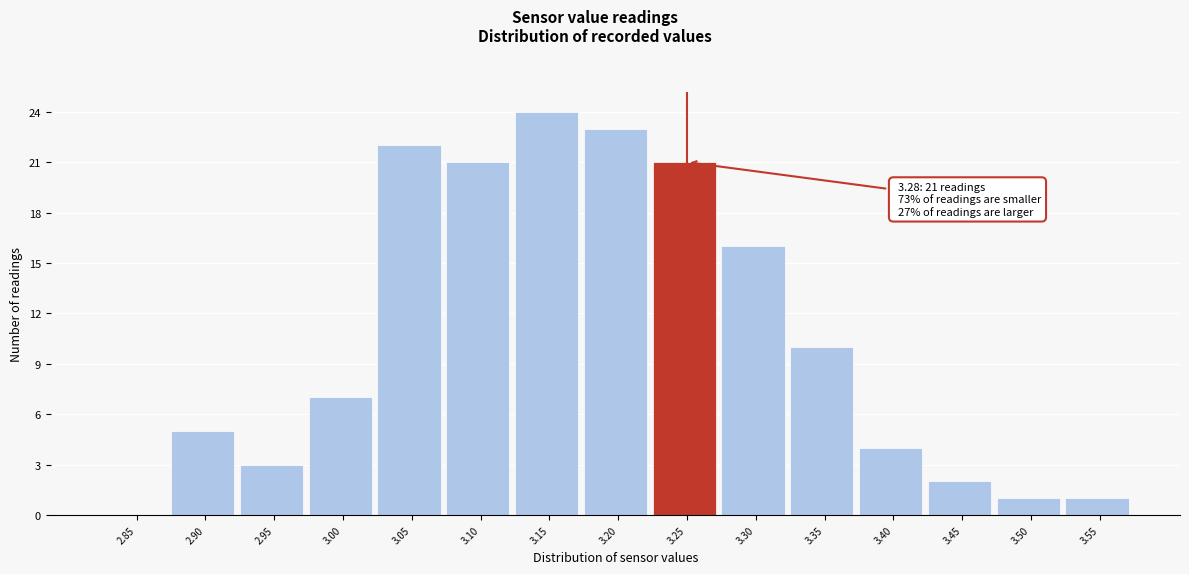

Reading left to right, transcribe all the data shown in this chart.

2.85=0	2.90=5	2.95=3	3.00=7	3.05=22	3.10=21	3.15=24	3.20=23	3.25=21	3.30=16	3.35=10	3.40=4	3.45=2	3.50=1	3.55=1